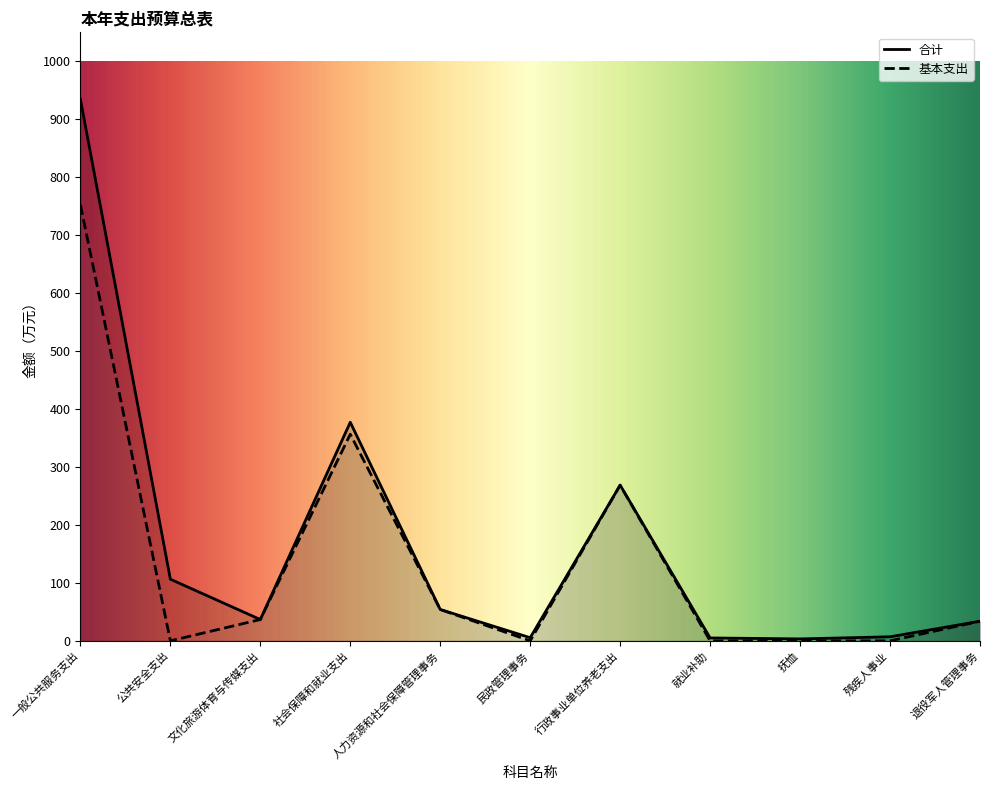

Reading left to right, what are all the values shown in this chart?

合计: 一般公共服务支出=934.5	公共安全支出=106.3	文化旅游体育与传媒支出=36.8	社会保障和就业支出=377.1	人力资源和社会保障管理事务=54.1	民政管理事务=5.4	行政事业单位养老支出=268.6	就业补助=5.0	抚恤=3.3	残疾人事业=7.0	退役军人管理事务=33.8
基本支出: 一般公共服务支出=752.5	公共安全支出=0.0	文化旅游体育与传媒支出=36.8	社会保障和就业支出=356.5	人力资源和社会保障管理事务=54.1	民政管理事务=0.0	行政事业单位养老支出=268.6	就业补助=0.0	抚恤=0.0	残疾人事业=0.0	退役军人管理事务=33.8